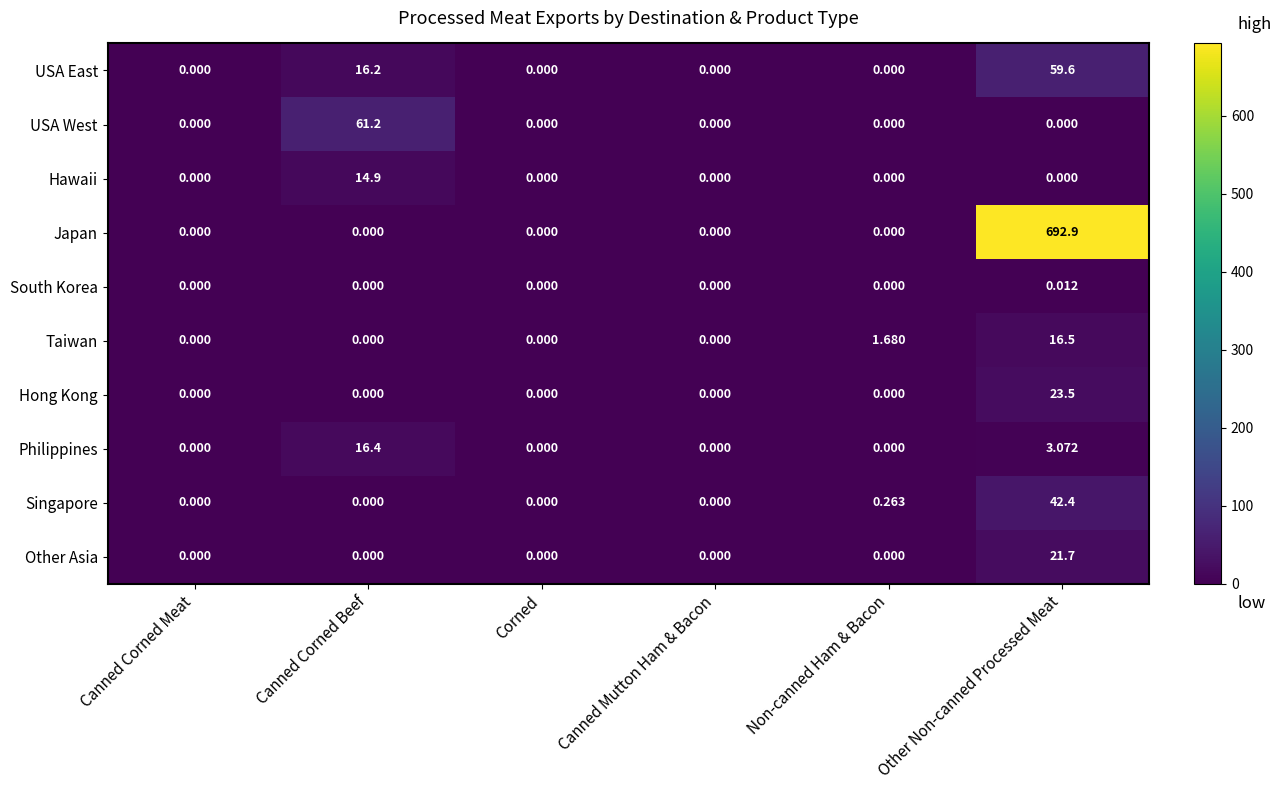

Which series has the widest spread of values?

Japan